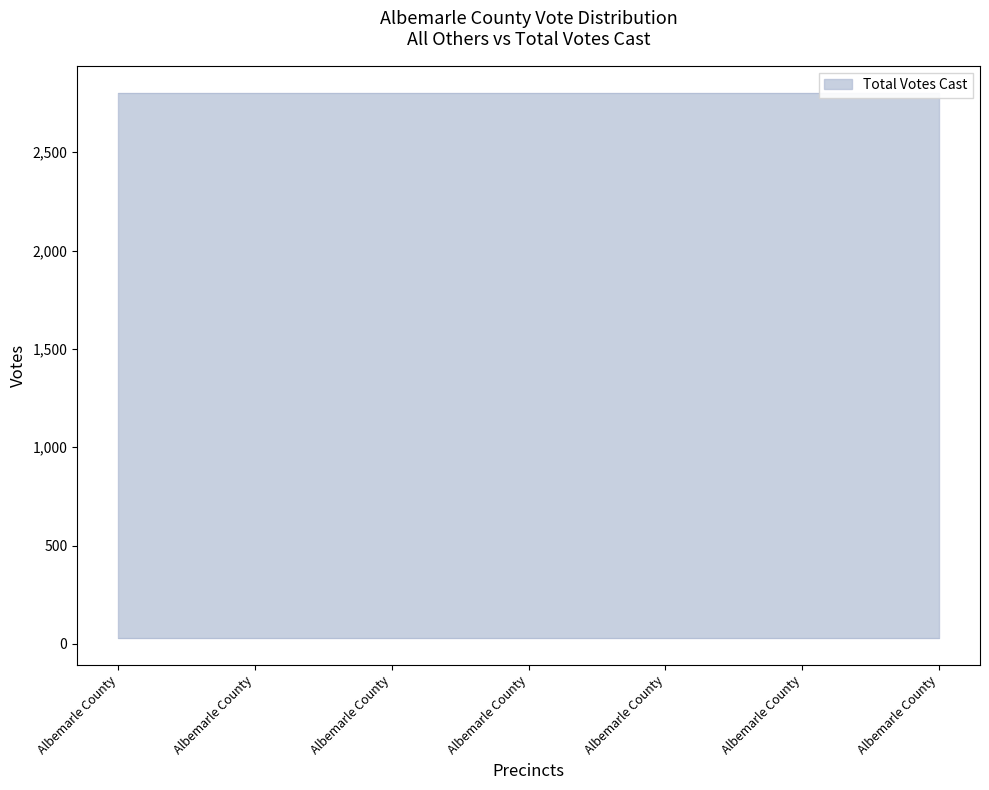

Reading left to right, extract all data points from this chart.

Total Votes Cast: 2802	2802	2802	2802	2802	2802	2802
All Others: 31	31	31	31	31	31	31